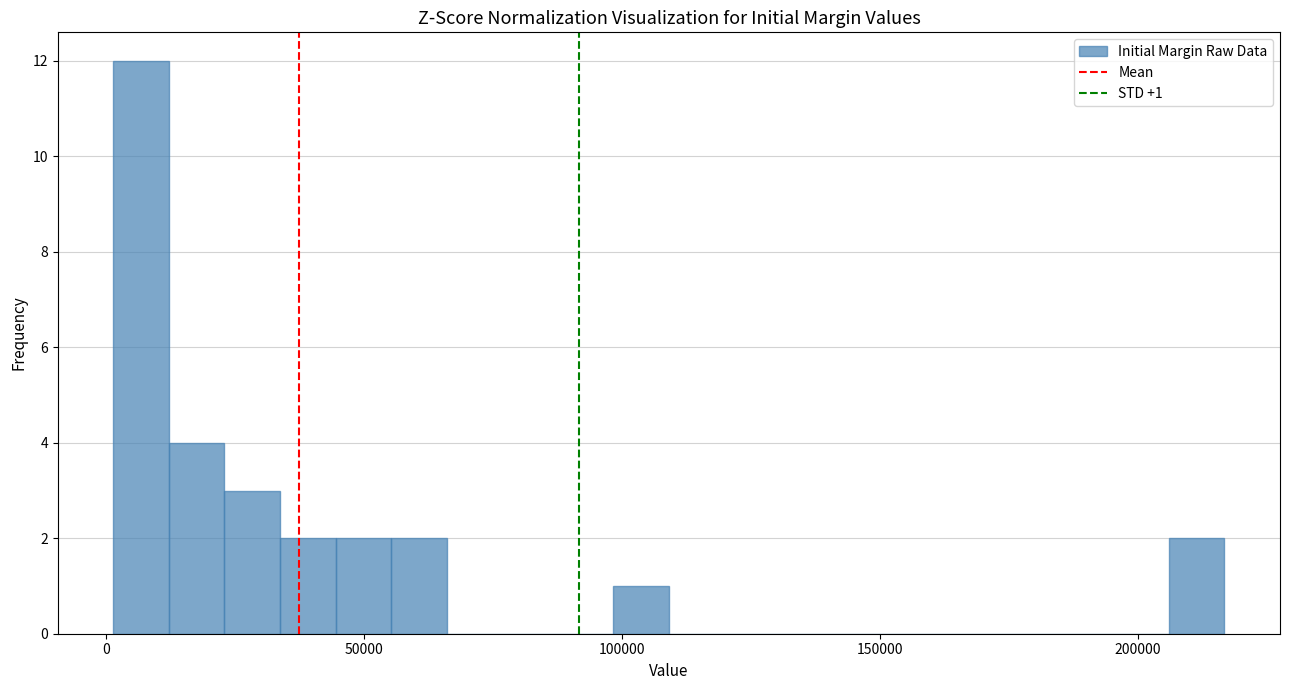

Read against the x-axis, roughly where is the centre of the tallest bar?

5000